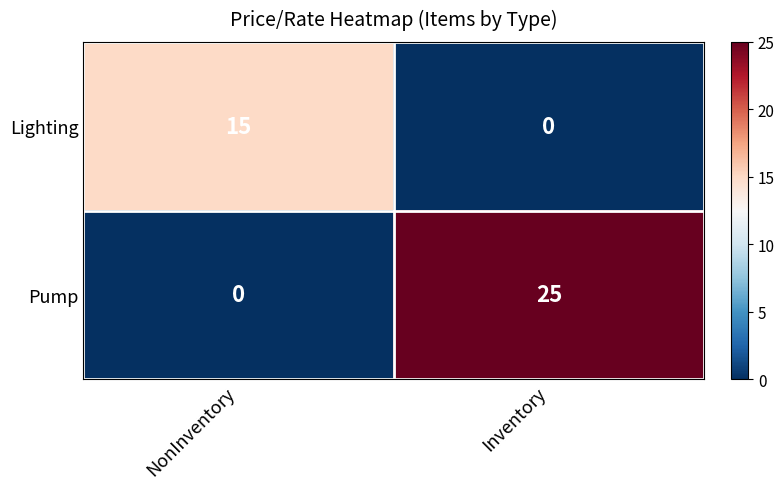

The value of Lighting at NonInventory is 8. True or false?

False